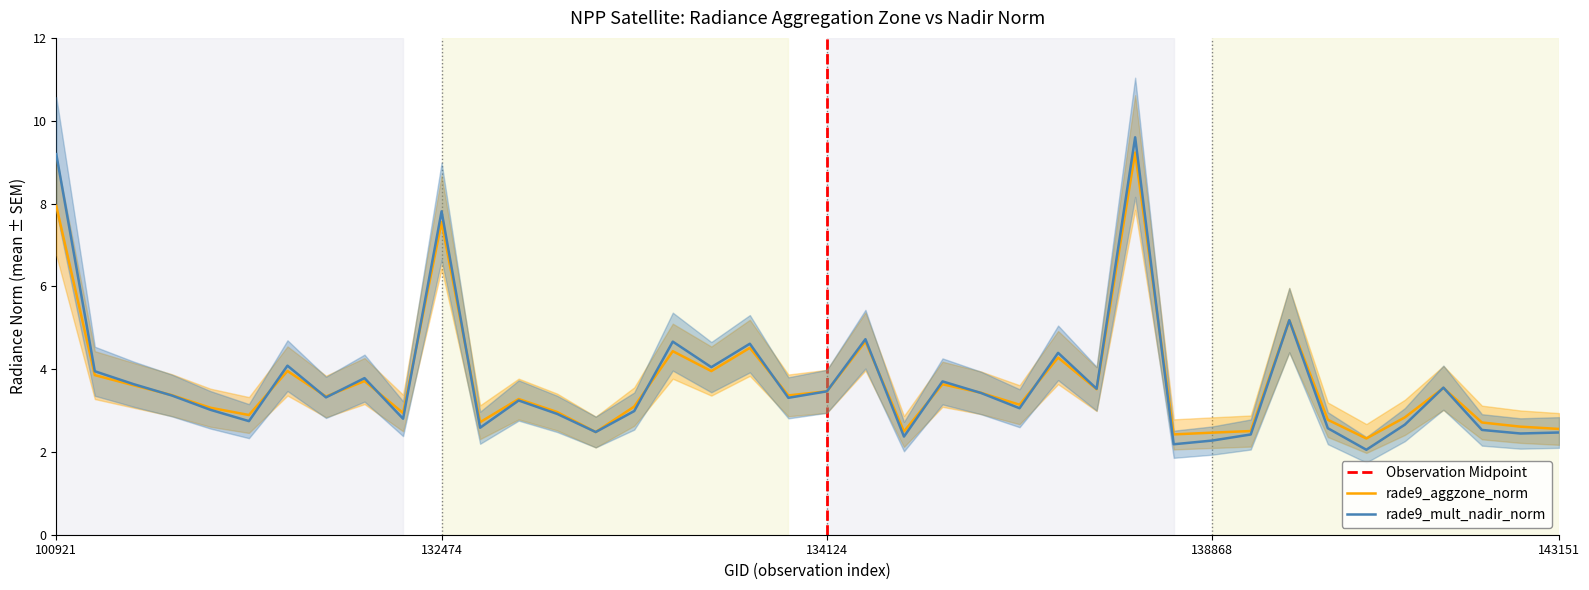

What is the value of the rade9_mult_nadir_norm point at the 22nd from the left?

4.7